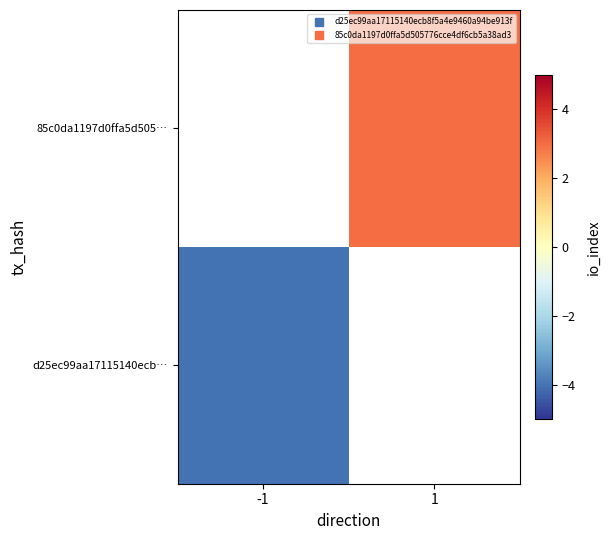

The 85c0da1197d0ffa5d505… series shows 3.0 at 1. True or false?

True